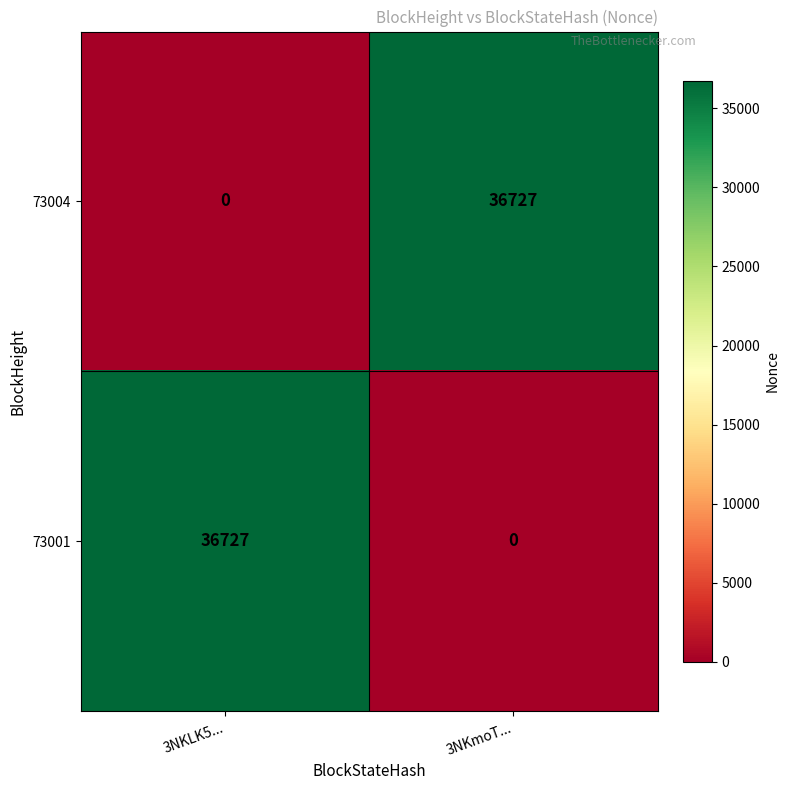

What is the sum of the 73004 values at 3NKmoT... and 3NKLK5...?

36727